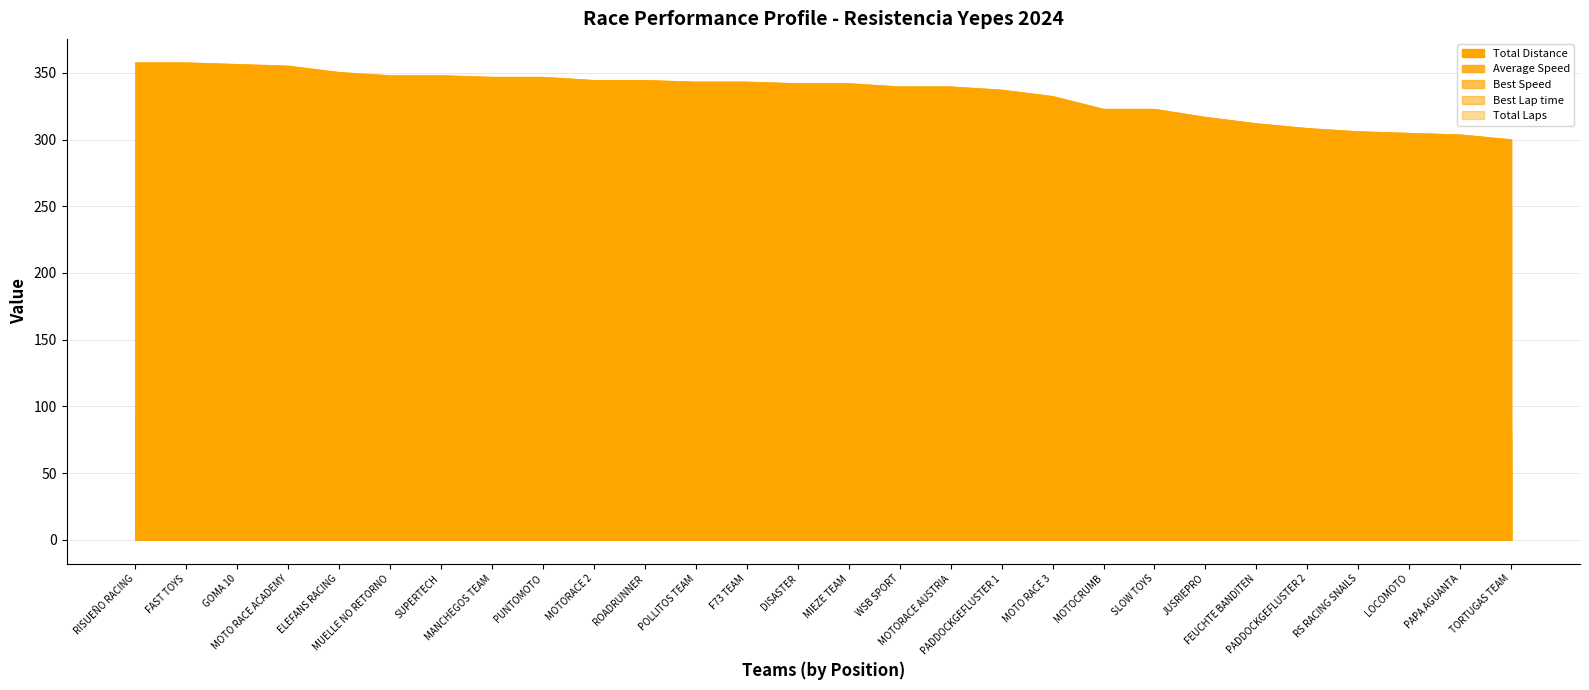

Rank the categories by Average Speed value from highest to lowest.

RISUEÑO RACING, FAST TOYS, GOMA 10, MOTO RACE ACADEMY, ELEFANS RACING, MUELLE NO RETORNO, SUPERTECH, MANCHEGOS TEAM, PUNTOMOTO, MOTORACE 2, ROADRUNNER, POLLITOS TEAM, F73 TEAM, DISASTER, MIEZE TEAM, WSB SPORT, MOTORACE AUSTRIA, PADDOCKGEFLUSTER 1, MOTO RACE 3, MOTOCRUMB, SLOW TOYS, JUSRIEPRO, FEUCHTE BANDITEN, PADDOCKGEFLUSTER 2, RS RACING SNAILS, LOCOMOTO, PAPA AGUANTA, TORTUGAS TEAM